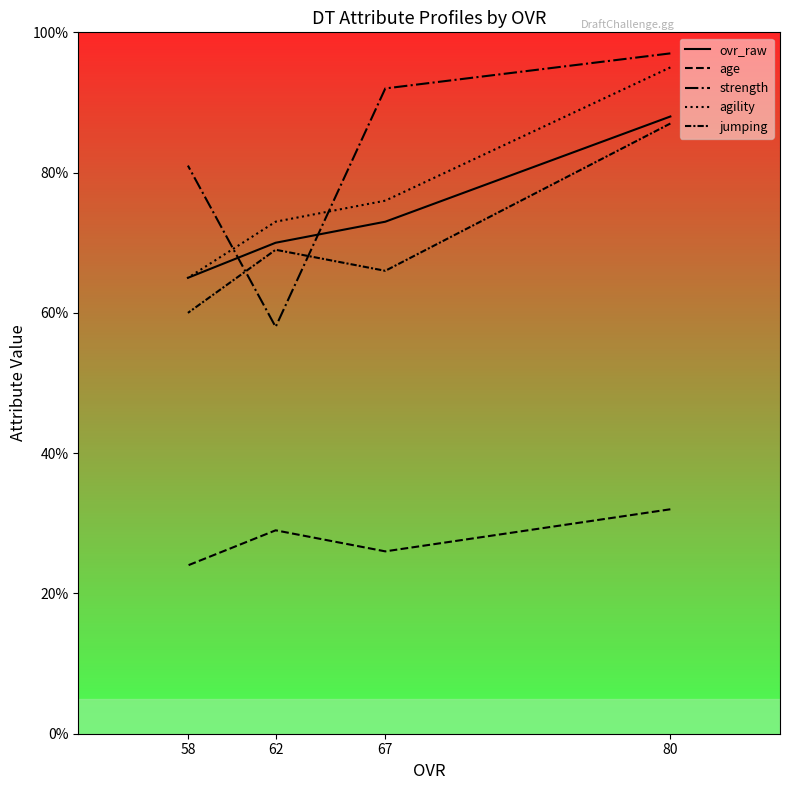

True or false: strength has more than 0 points higher than both neighbors.

False